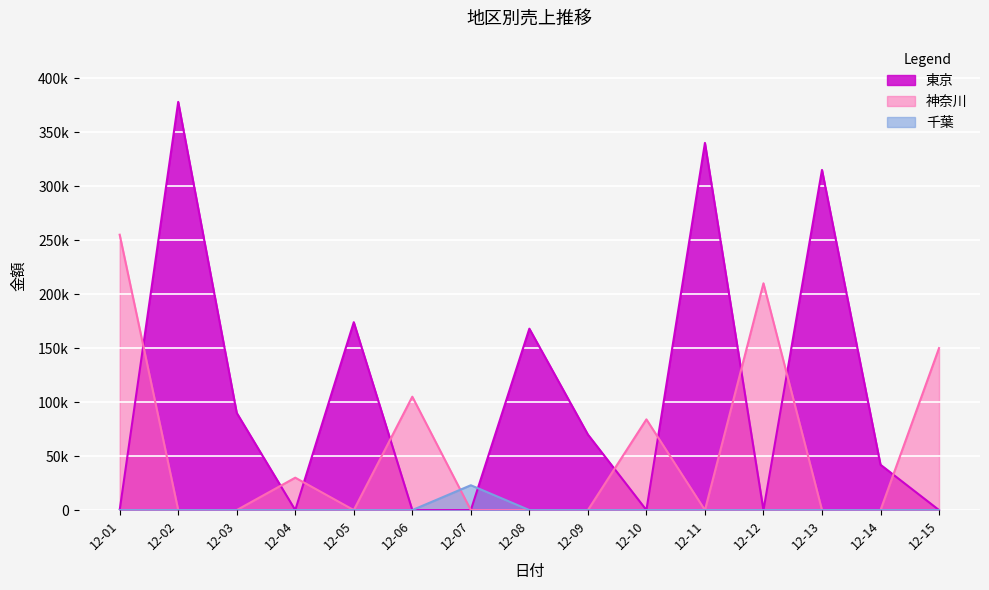

Does the chart display data point markers on the line(s)?

No